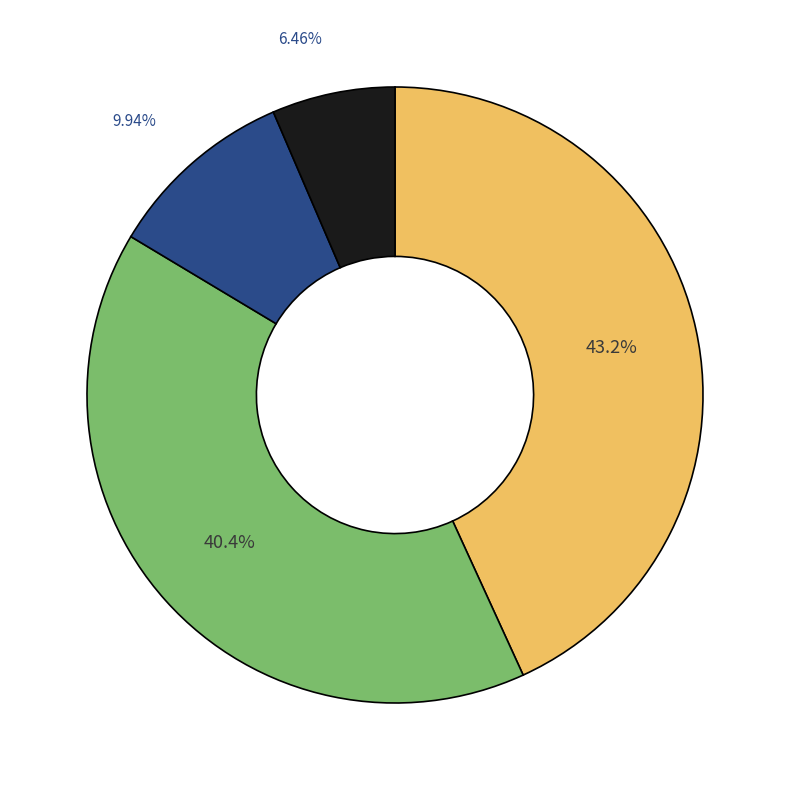

Does any single category account for the majority?

No